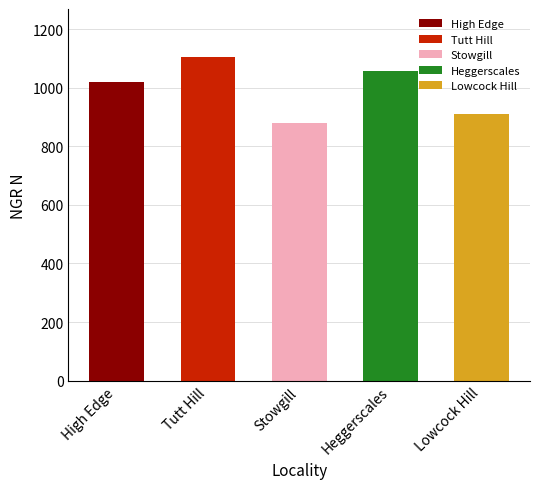

What is the value of the 2nd bar from the left?

1103